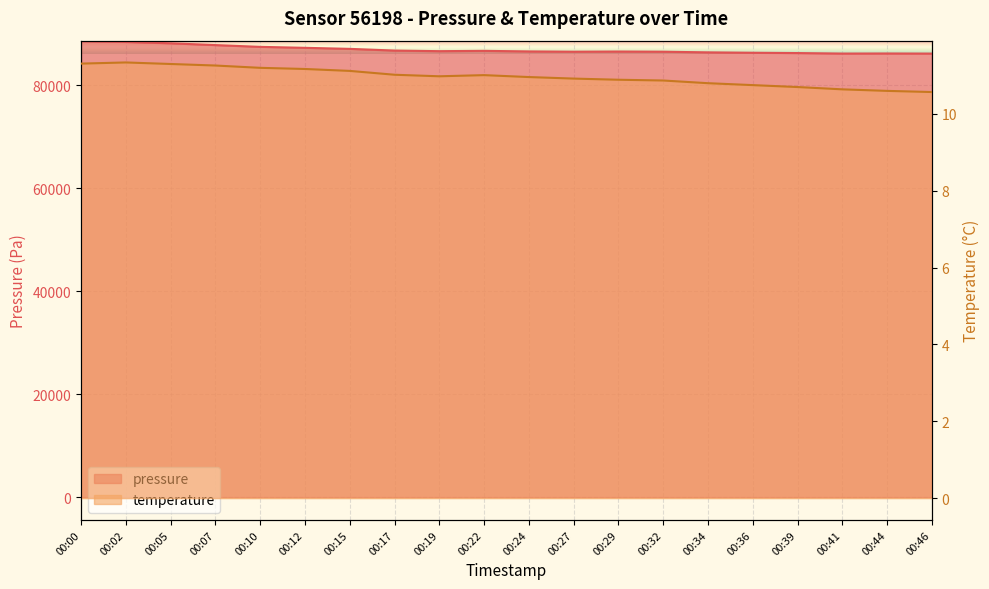

What is the sum of the temperature values at 00:22 and 00:39?

21.7